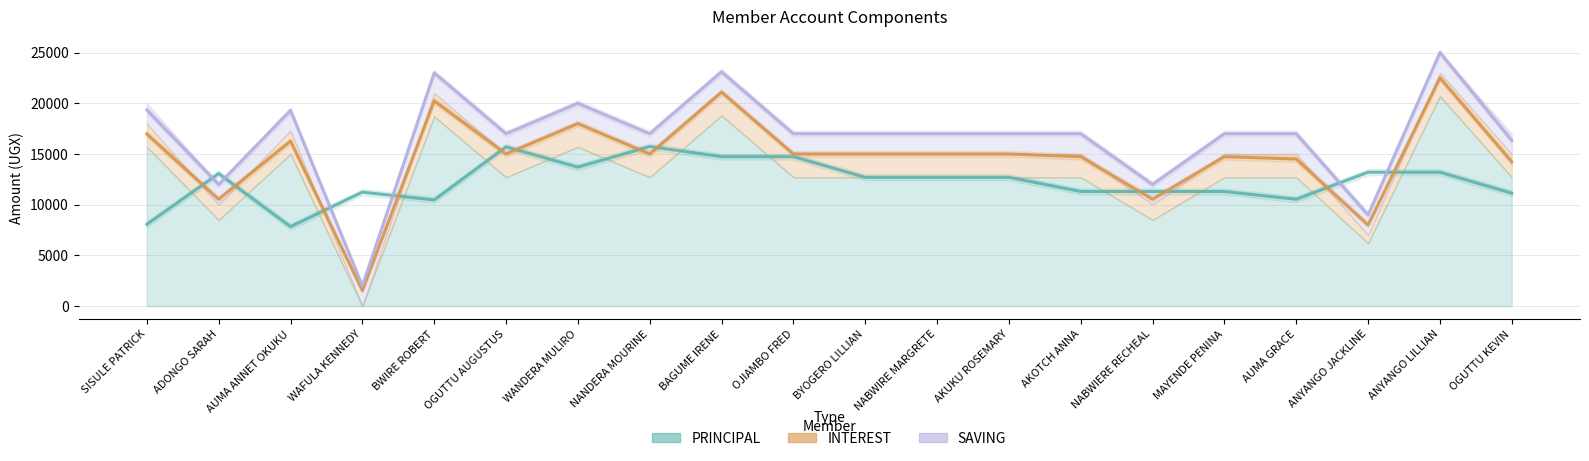

How many data points does each series have?

20